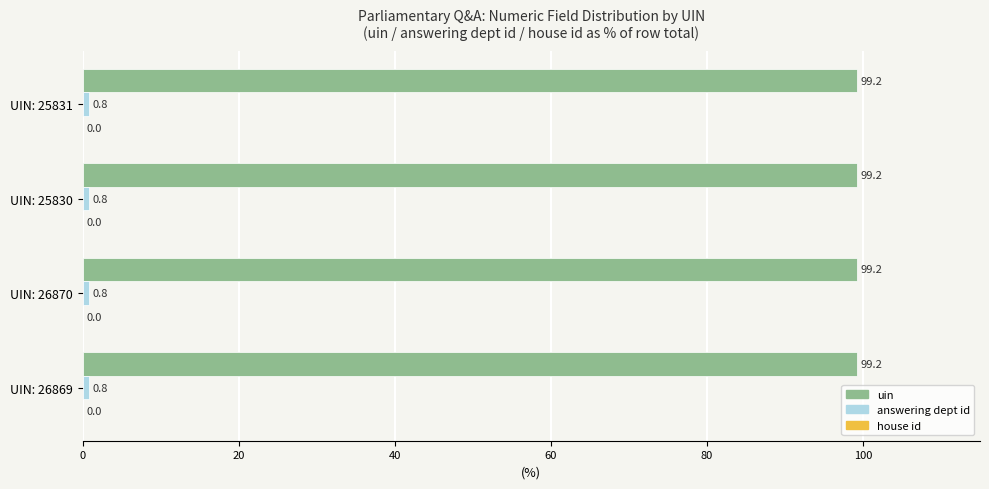

What is the sum of the uin values at UIN: 25830 and UIN: 26870?

198.4